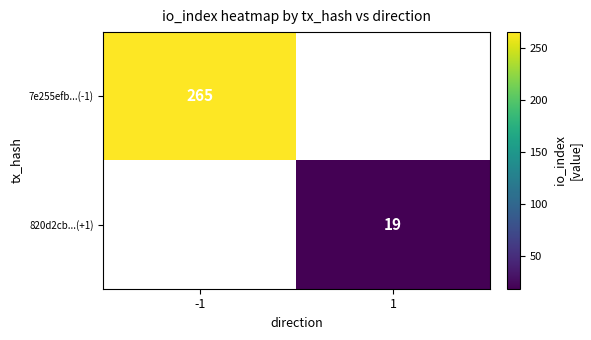

The value of 7e255efb...(-1) at -1 is 371. True or false?

False